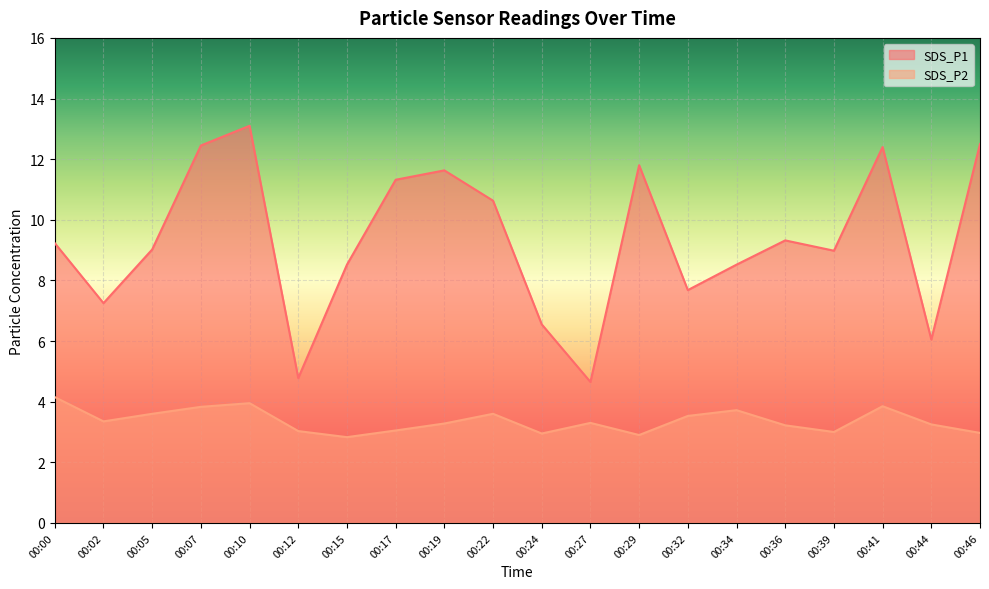

True or false: SDS_P2 has a value of 0.9 at 00:22.

False